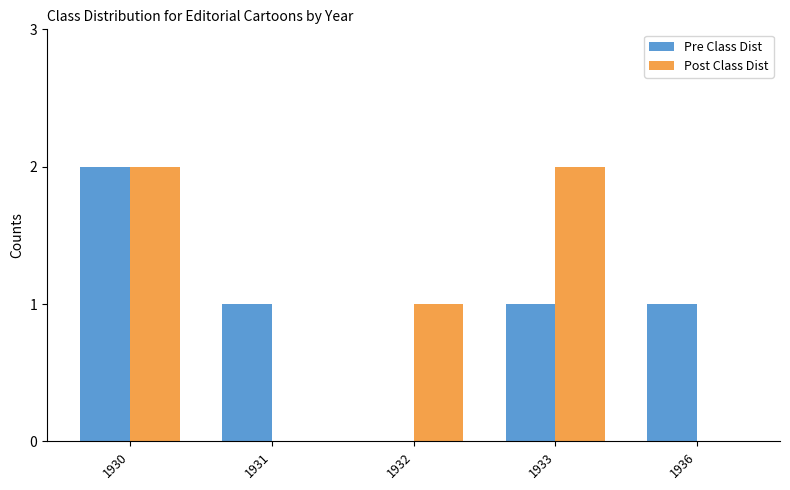

Are the bars grouped side by side (vs. stacked)?

Yes